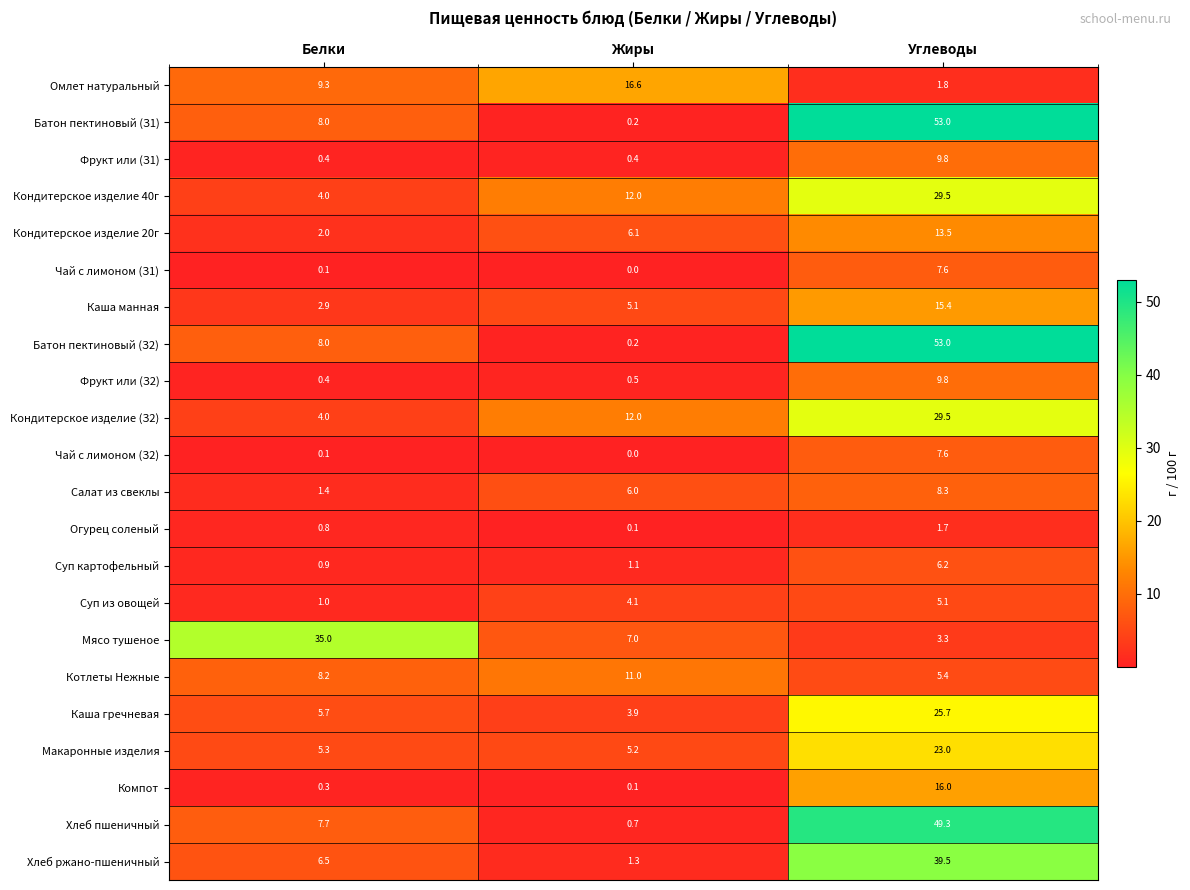

Is it true that Батон пектиновый (З2) equals 23.2 at Углеводы?

False